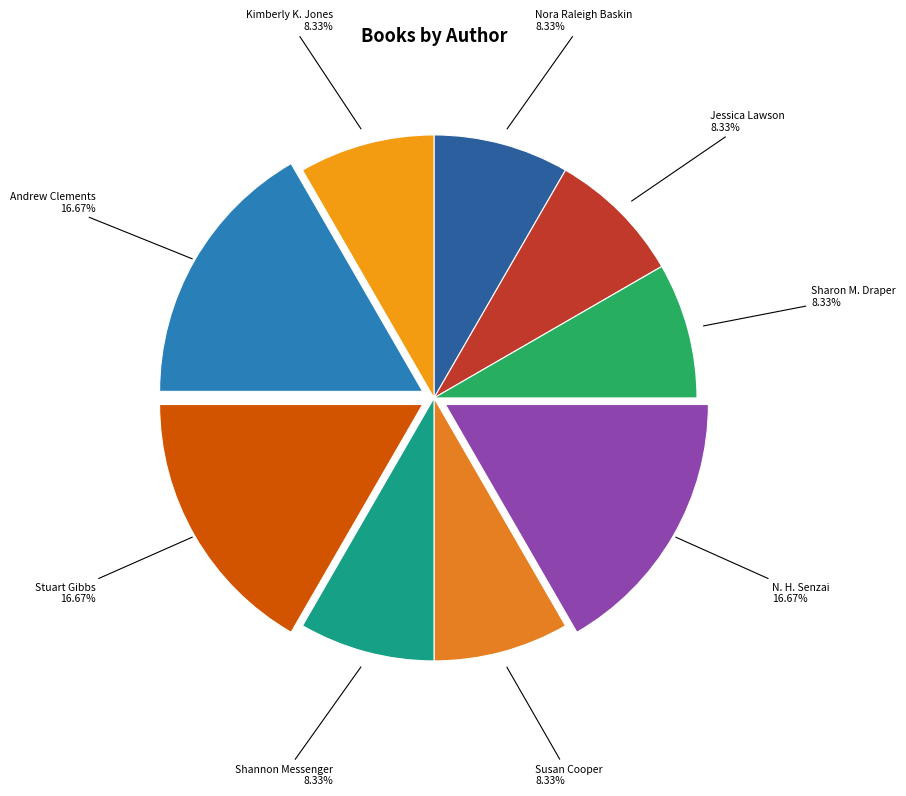

Count the number of slices in the pie.

9